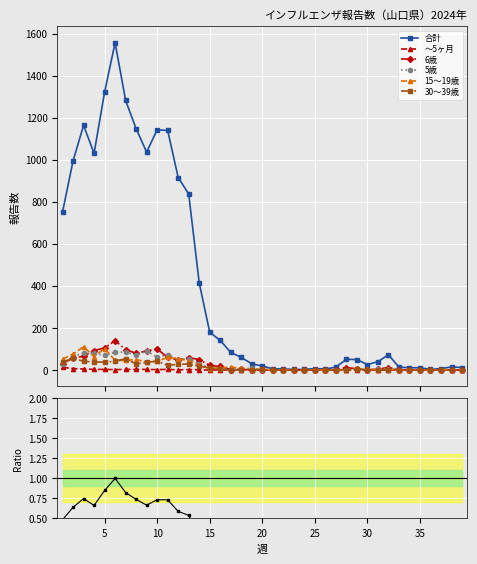

Is it true that 15～19歳 equals -78 at 21?

False